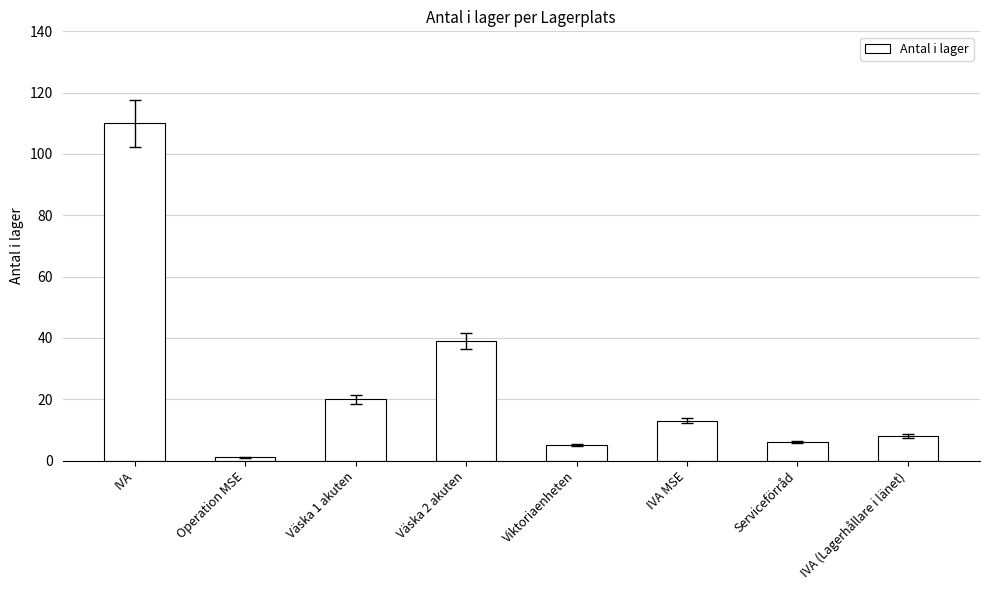

What is the change in value from Väska 1 akuten to Viktoriaenheten?

-15